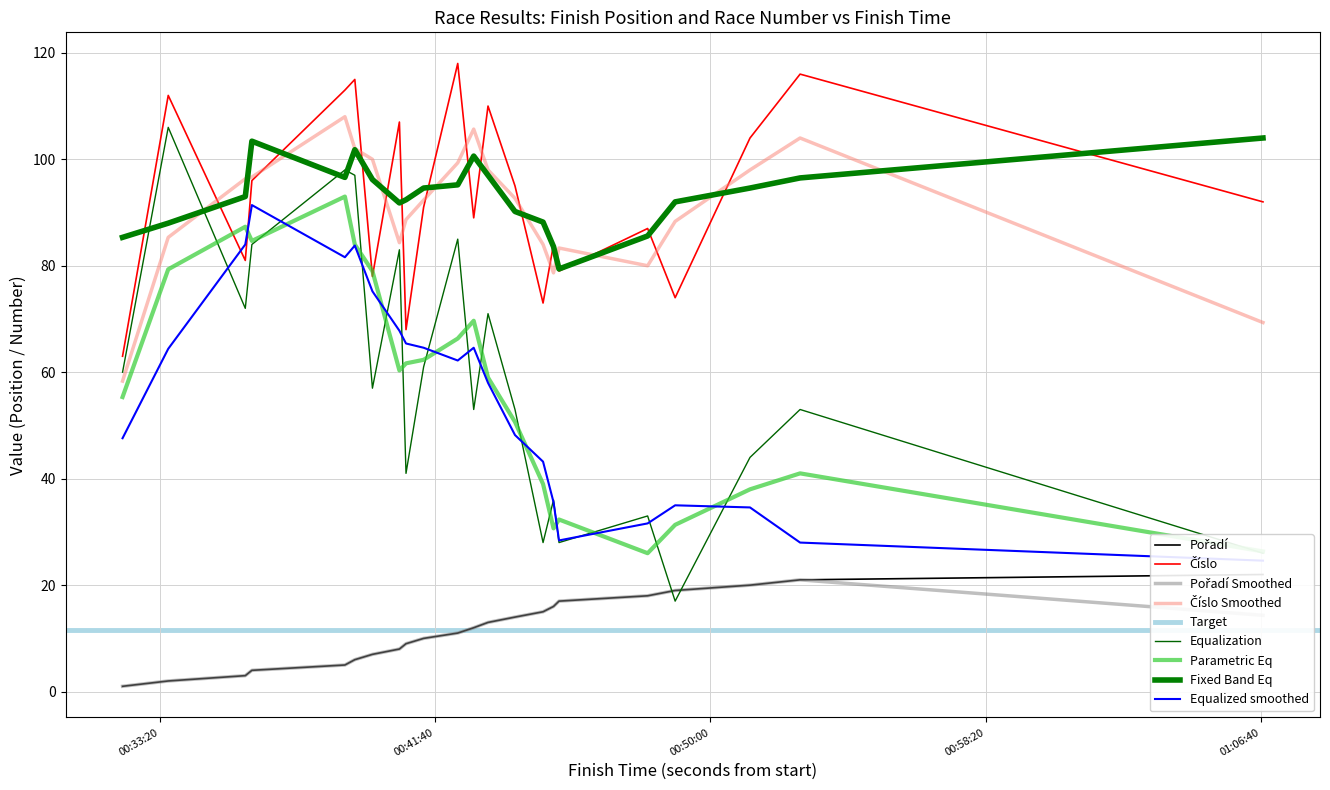

Reading left to right, extract all data points from this chart.

Pořadí: 1	2	3	4	5	6	7	8	9	10	11	12	13	14	15	16	17	18	19	20	21	22
Číslo: 63	112	81	96	113	115	78	107	68	91	118	89	110	95	73	84	79	87	74	104	116	92